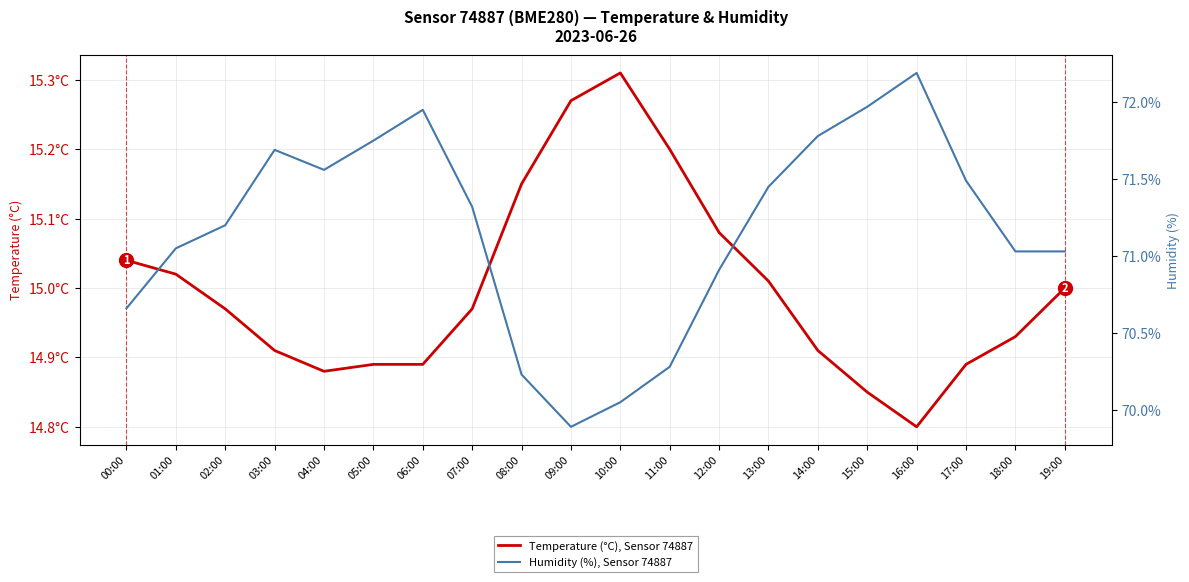

Is it true that Humidity (%), Sensor 74887 equals 112.8 at 07:00?

False